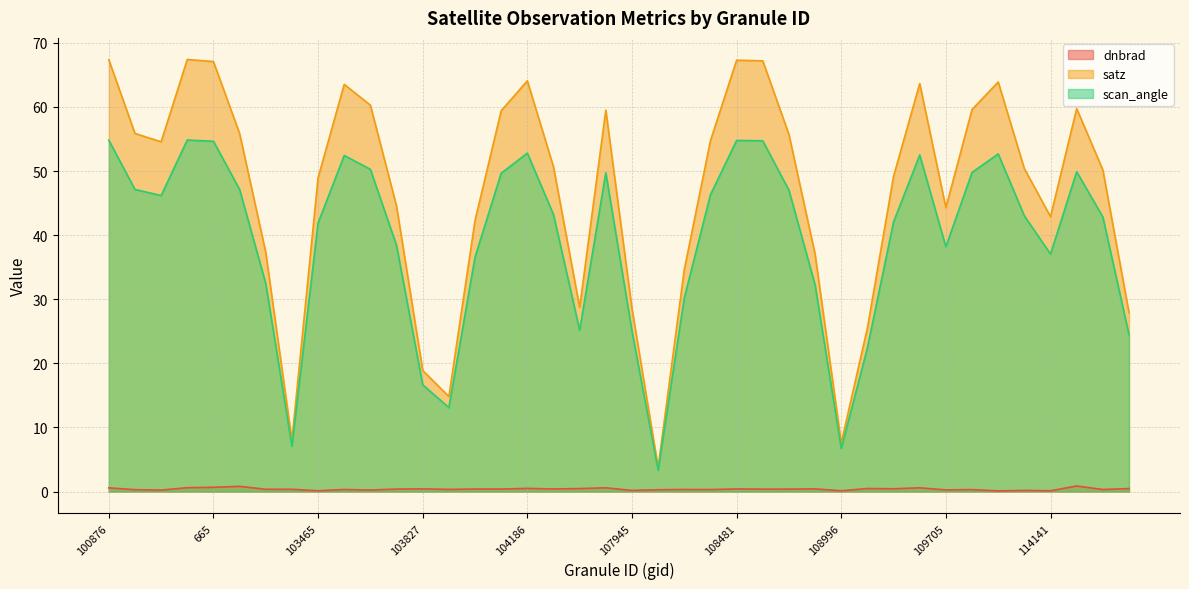

Reading left to right, list all the values displayed in this chart.

dnbrad: 0.6	0.3	0.2	0.6	0.7	0.8	0.4	0.4	0.1	0.3	0.2	0.4	0.4	0.3	0.4	0.4	0.5	0.4	0.5	0.6	0.2	0.3	0.3	0.3	0.4	0.4	0.4	0.4	0.1	0.5	0.4	0.6	0.3	0.3	0.1	0.2	0.1	0.9	0.3	0.5
satz: 67.4	55.9	54.6	67.4	67.1	55.9	37.3	8.0	48.9	63.5	60.3	44.5	18.9	14.8	42.3	59.4	64.1	50.7	28.7	59.5	28.5	3.8	34.6	54.7	67.3	67.2	55.7	37.0	7.6	25.5	49.2	63.7	44.3	59.6	63.9	50.4	42.9	59.8	50.2	27.9
scan_angle: 54.8	47.1	46.2	54.8	54.7	47.1	32.5	7.1	41.9	52.4	50.3	38.4	16.7	13.1	36.6	49.7	52.8	43.2	25.2	49.7	25.0	3.3	30.2	46.3	54.8	54.7	47.0	32.2	6.7	22.4	42.1	52.5	38.2	49.8	52.7	43.0	37.1	49.9	42.9	24.5